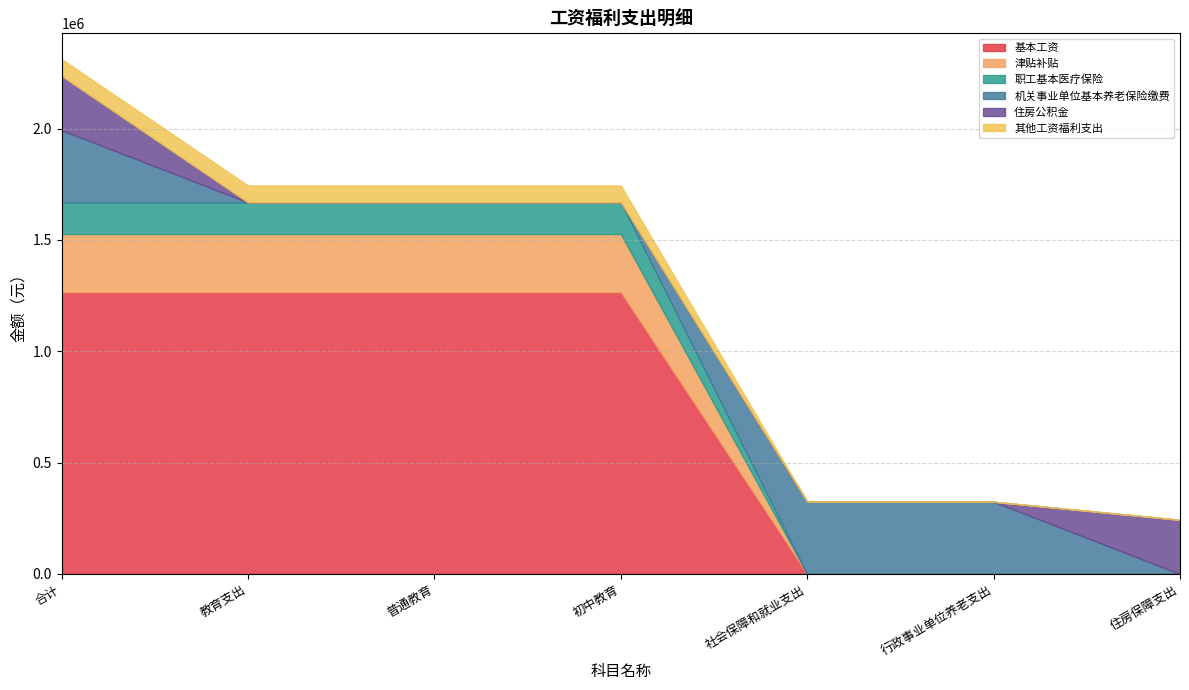

Reading left to right, extract all data points from this chart.

基本工资: 合计=1265640.0	教育支出=1265640.0	普通教育=1265640.0	初中教育=1265640.0	社会保障和就业支出=0.0	行政事业单位养老支出=0.0	住房保障支出=0.0
津贴补贴: 合计=261120.0	教育支出=261120.0	普通教育=261120.0	初中教育=261120.0	社会保障和就业支出=0.0	行政事业单位养老支出=0.0	住房保障支出=0.0
职工基本医疗保险: 合计=141944.0	教育支出=141944.0	普通教育=141944.0	初中教育=141944.0	社会保障和就业支出=0.0	行政事业单位养老支出=0.0	住房保障支出=0.0
机关事业单位基本养老保险缴费: 合计=324443.5	教育支出=0.0	普通教育=0.0	初中教育=0.0	社会保障和就业支出=324443.5	行政事业单位养老支出=324443.5	住房保障支出=0.0
住房公积金: 合计=243332.6	教育支出=0.0	普通教育=0.0	初中教育=0.0	社会保障和就业支出=0.0	行政事业单位养老支出=0.0	住房保障支出=243332.6
其他工资福利支出: 合计=75938.4	教育支出=75938.4	普通教育=75938.4	初中教育=75938.4	社会保障和就业支出=0.0	行政事业单位养老支出=0.0	住房保障支出=0.0